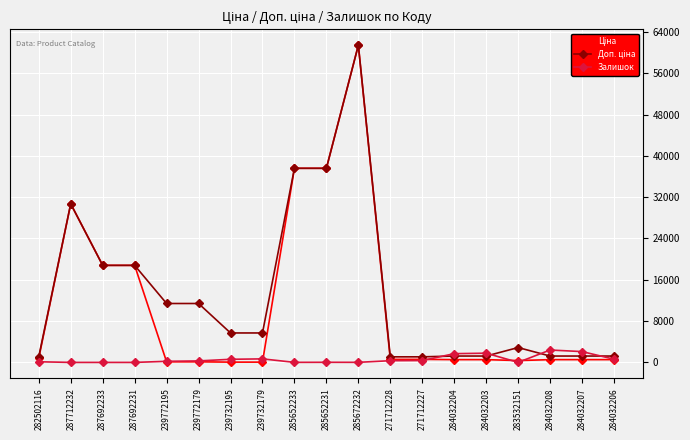

Which category has the highest value across all series?

285672232